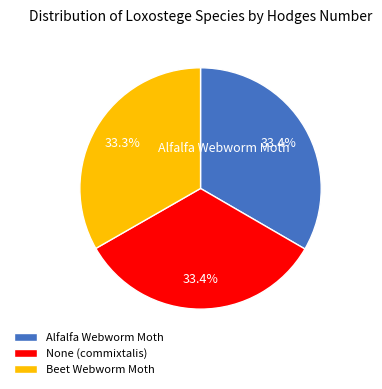

What percentage do Beet Webworm Moth and None (commixtalis) together represent?

66.6%